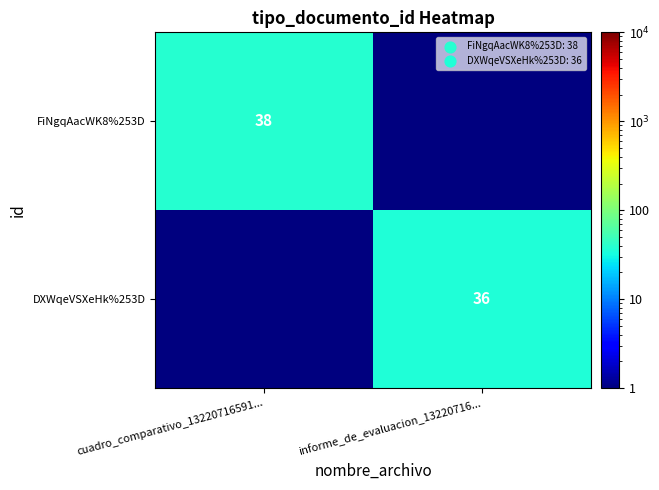

Is the value of FiNgqAacWK8%253D at cuadro_comparativo_13220716591... greater than the value of DXWqeVSXeHk%253D at informe_de_evaluacion_13220716...?

Yes